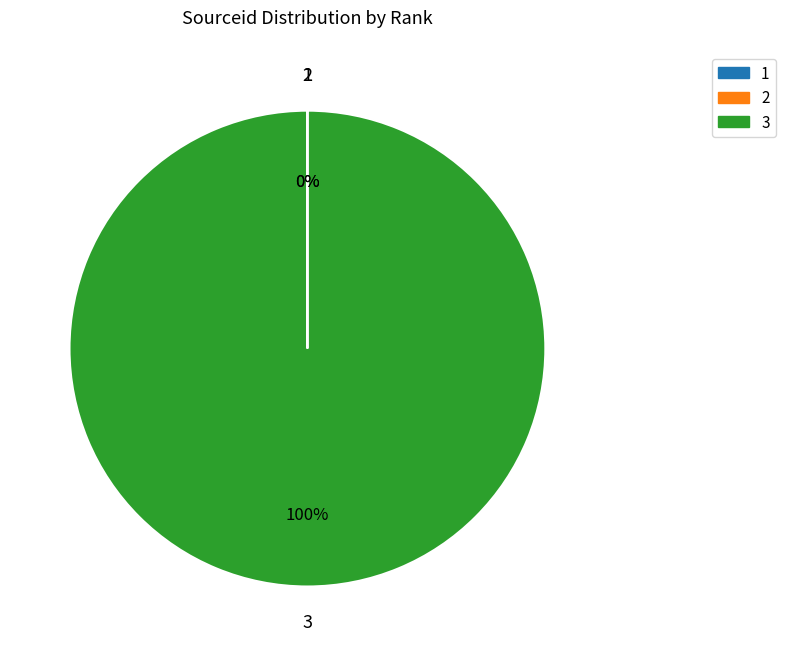

Does any single category account for the majority?

Yes